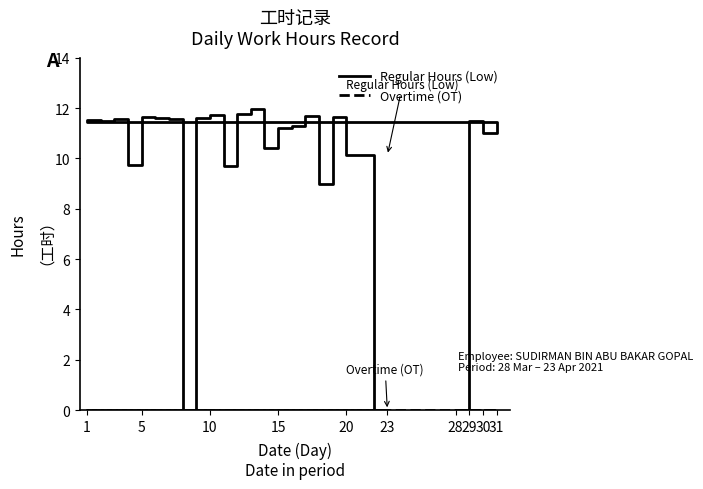

True or false: Regular Hours (Low) and Overtime (OT) intersect in this chart.

False